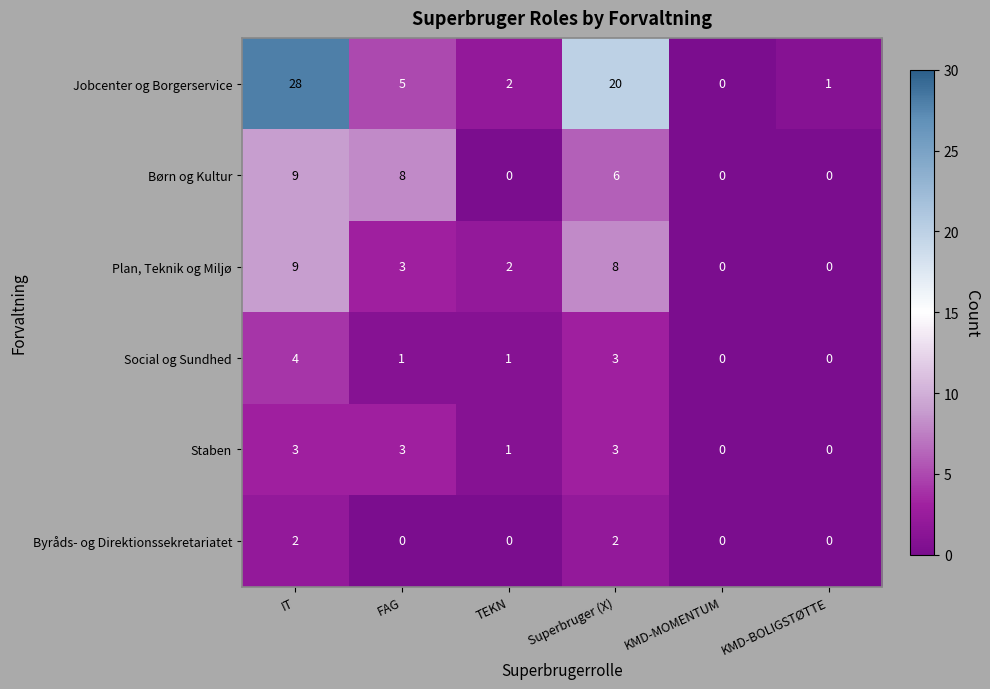

What is the difference between the maximum and minimum values in the Plan, Teknik og Miljø series?

9